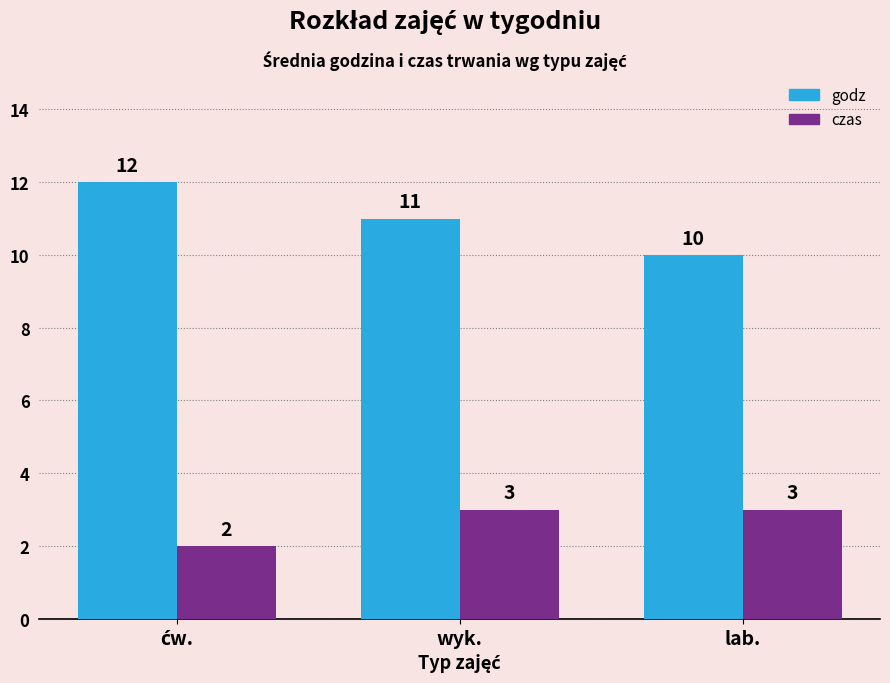

What value does the godz series have at lab.?

10